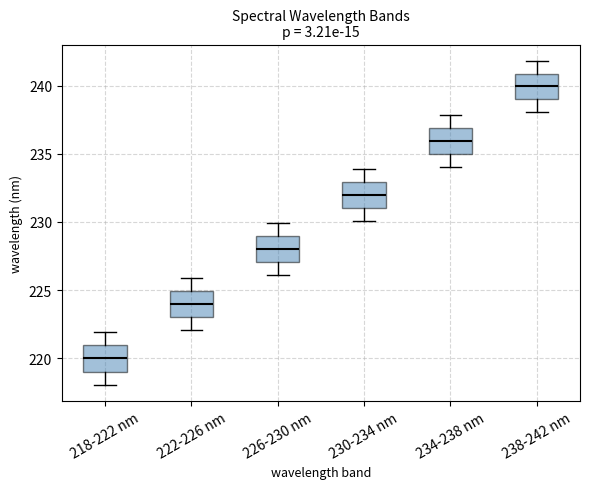

Where does the median line of the box for 222-226 nm sit on the y-axis? The values are not printed on the chart, so give them approximately, as read against the axis.

224